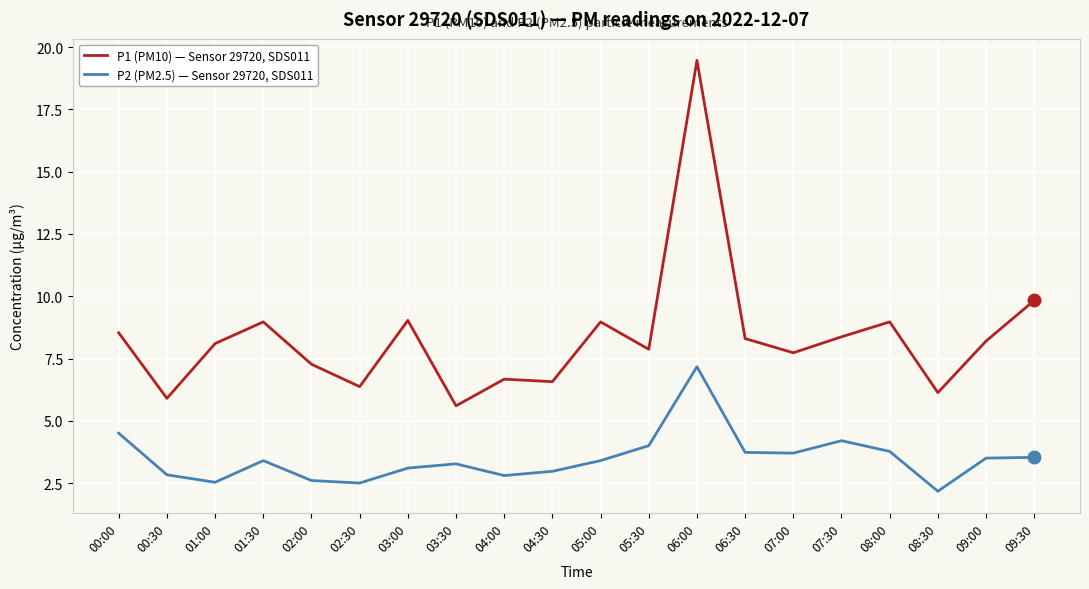

What is the total value across all series at 01:30?

12.4